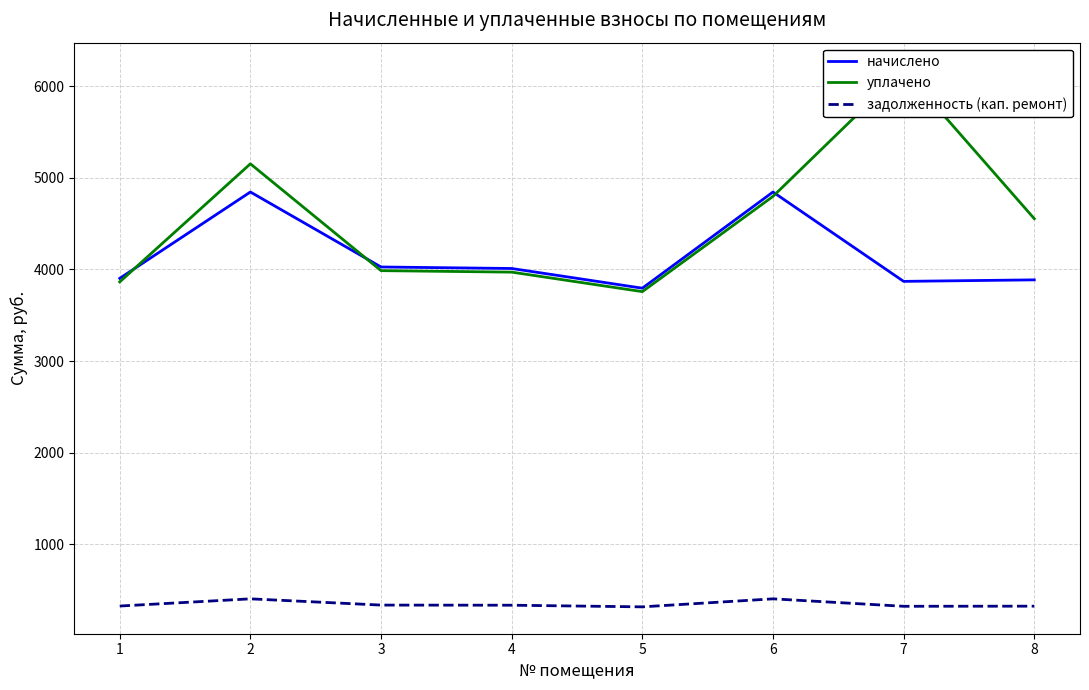

Reading left to right, list all the values displayed in this chart.

начислено: 1=3902.5	2=4845.0	3=4026.5	4=4010.0	5=3795.0	6=4845.0	7=3869.4	8=3886.0
уплачено: 1=3863.8	2=5152.6	3=3986.6	4=3970.3	5=3757.4	6=4796.9	7=6182.0	8=4553.9
задолженность (кап. ремонт): 1=325.2	2=403.8	3=335.5	4=334.2	5=316.2	6=403.8	7=322.4	8=323.8